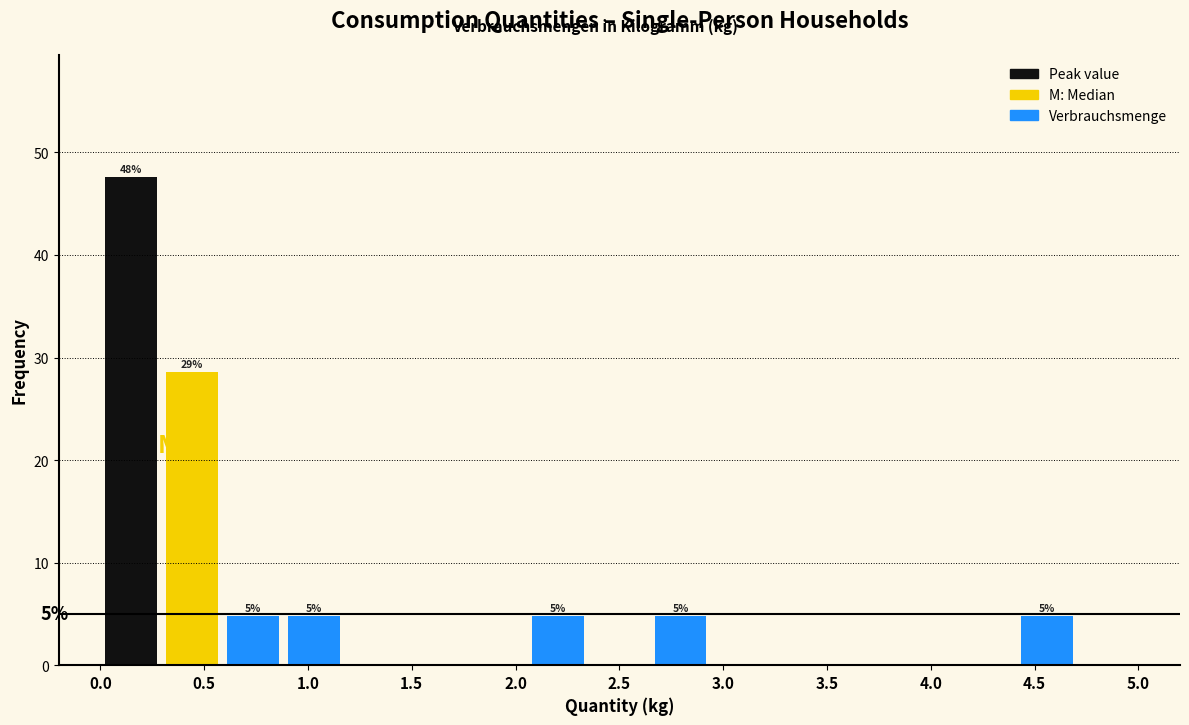

Which range on the x-axis has the tallest bar?

0.00 to 0.30